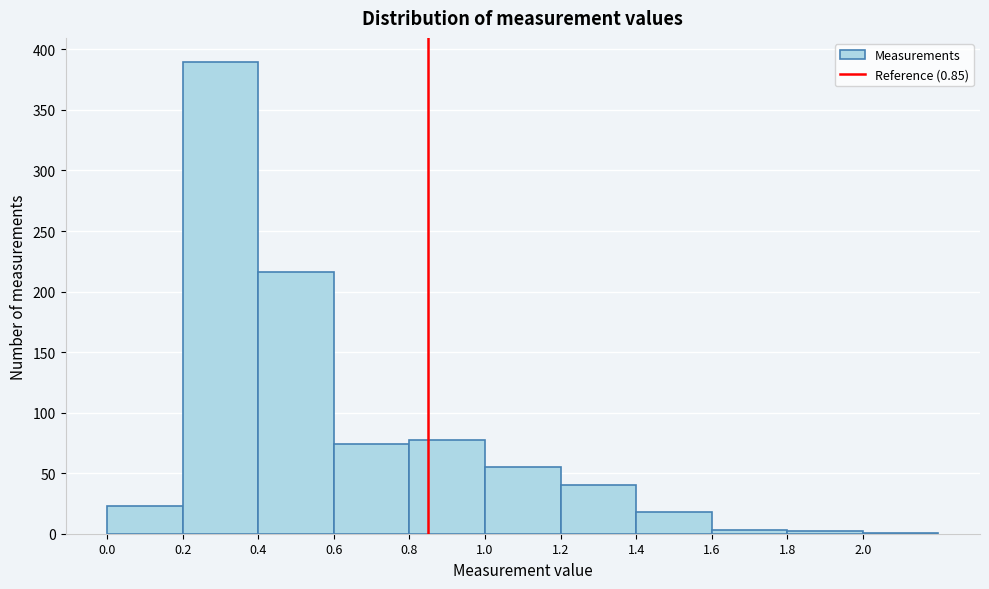

What is the height of the bar covering 1.2 to 1.4 on the x-axis? The values are not printed on the chart, so give them approximately, as read against the axis.

40